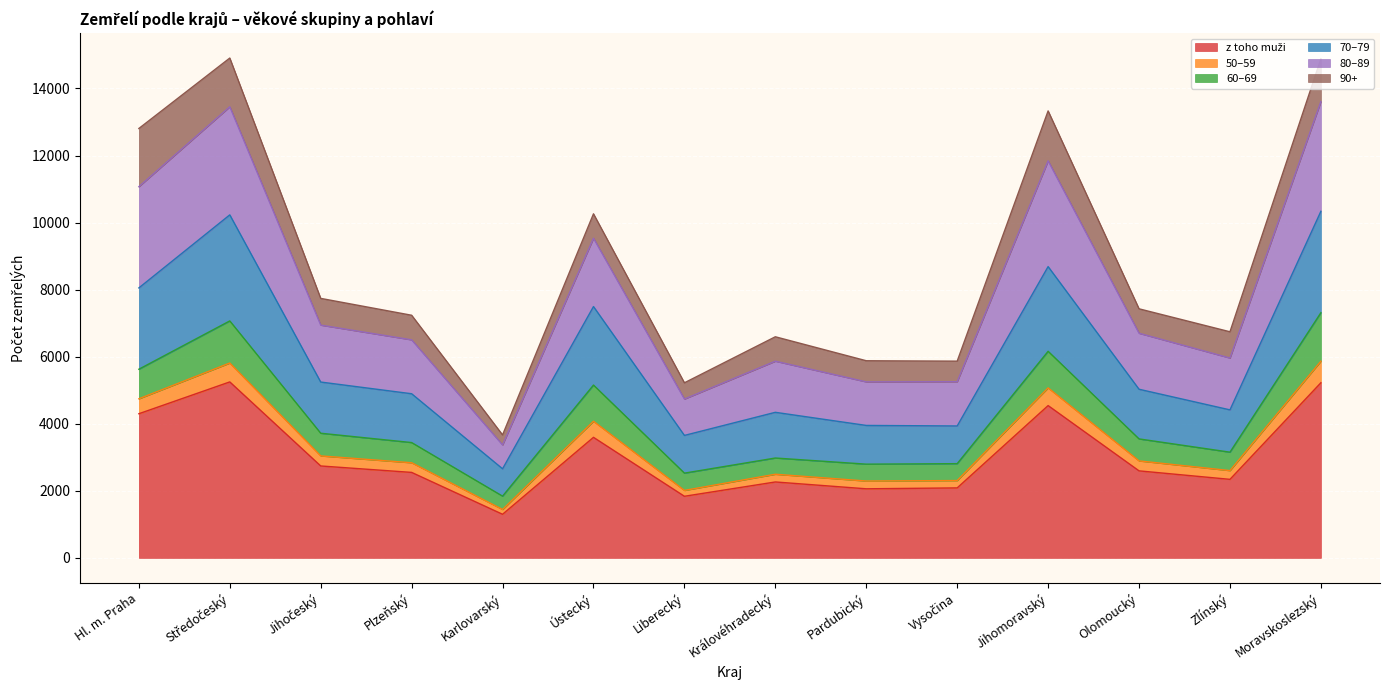

What is the total value across all series at Ústecký?

10261